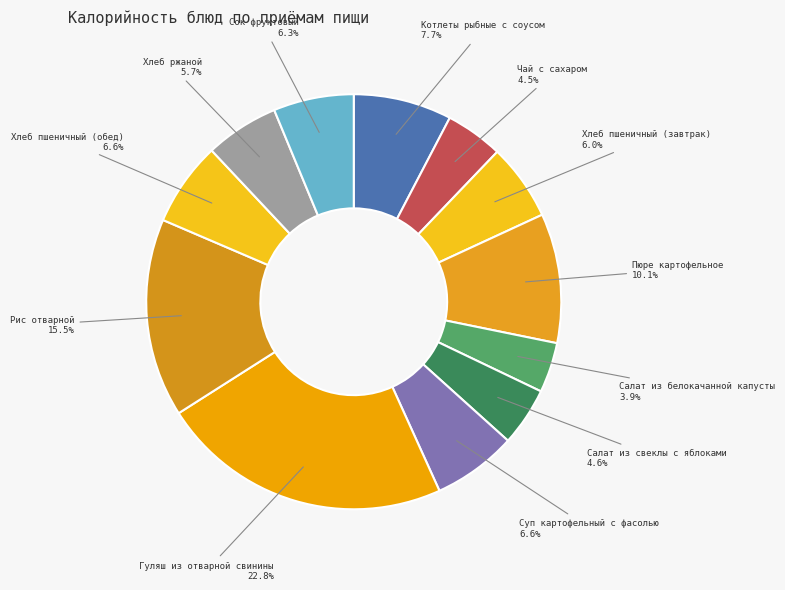

How many slices are in this pie chart?

12